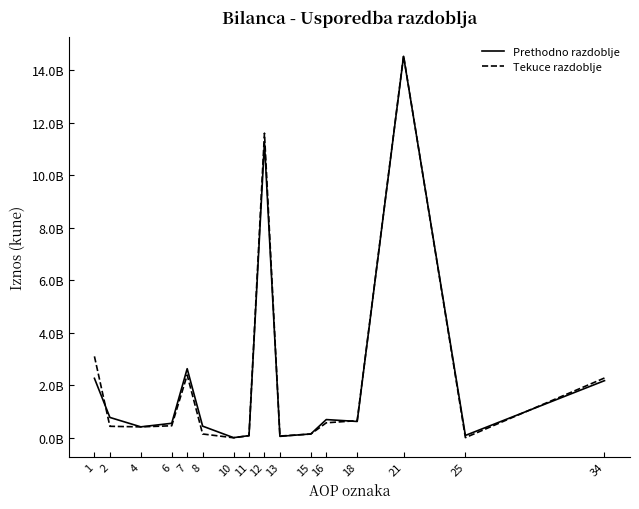

Is this an area chart (filled region under the line)?

No